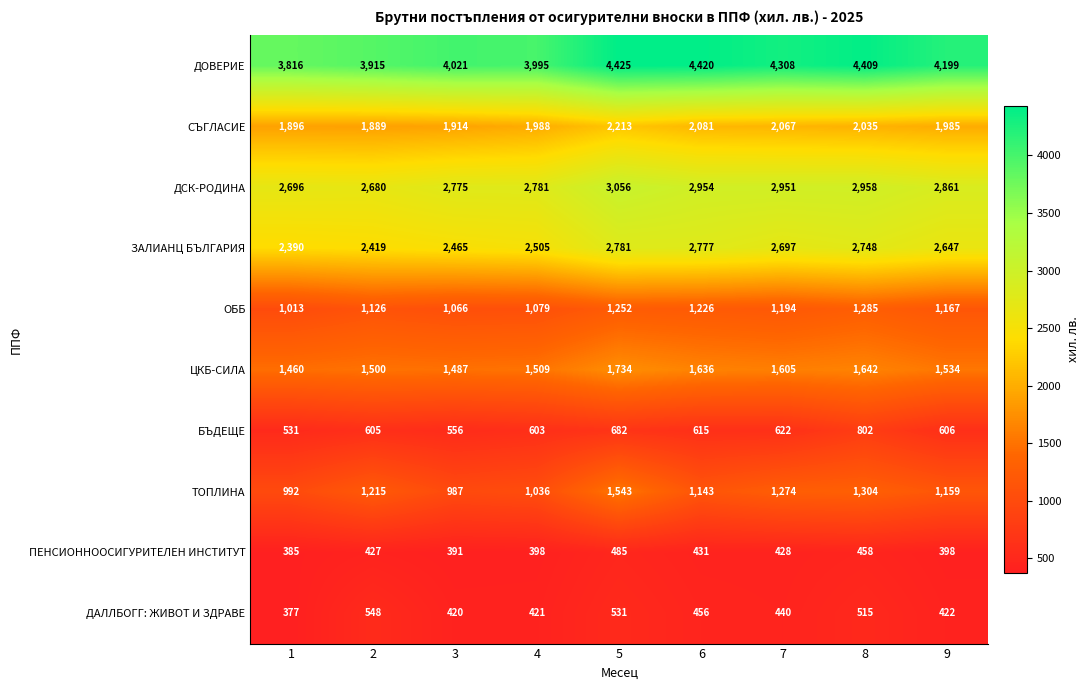

Which series has the largest total across all categories?

ДОВЕРИЕ